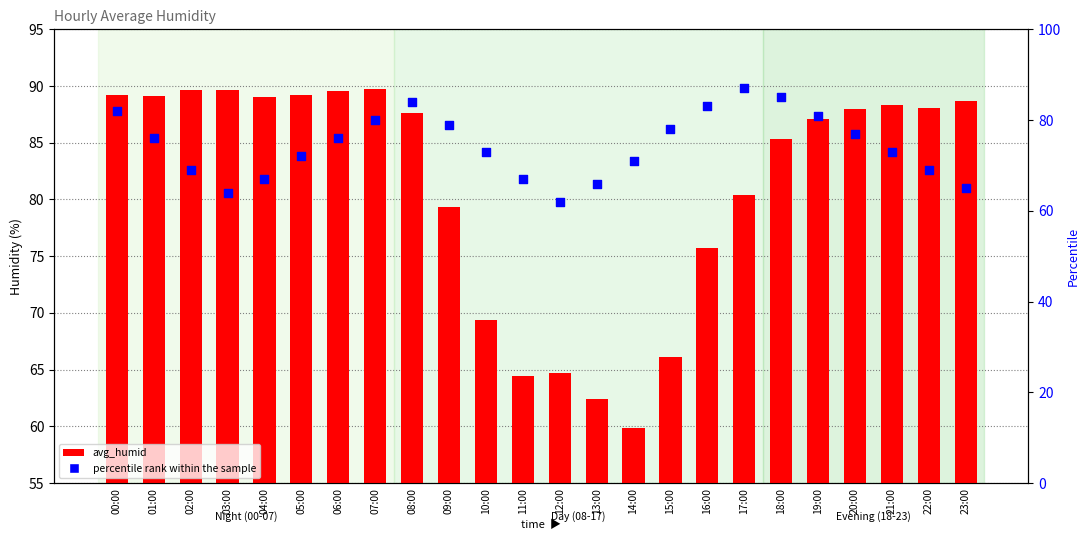

At which category is the sum across all series the highest?

08:00